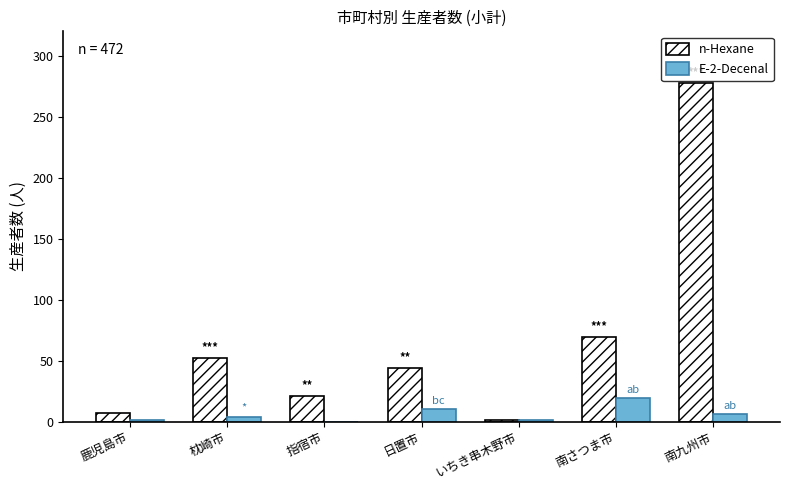

Is the value of n-Hexane at 南さつま市 greater than the value of E-2-Decenal at 鹿児島市?

Yes